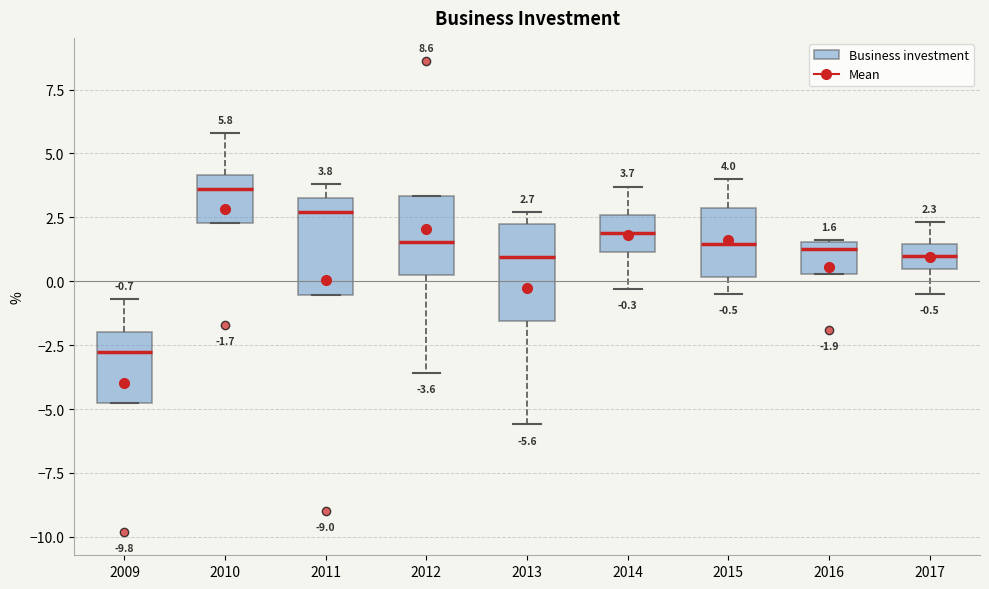

Which box has the lowest median line?

2009